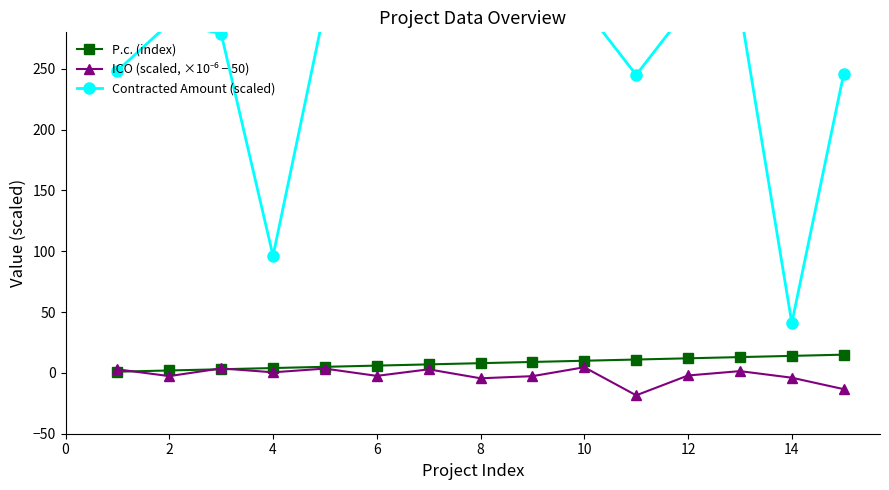

List the series in order of their peak value, highest first.

Contracted Amount (scaled), P.c. (index), ICO (scaled, ×10⁻⁶ − 50)